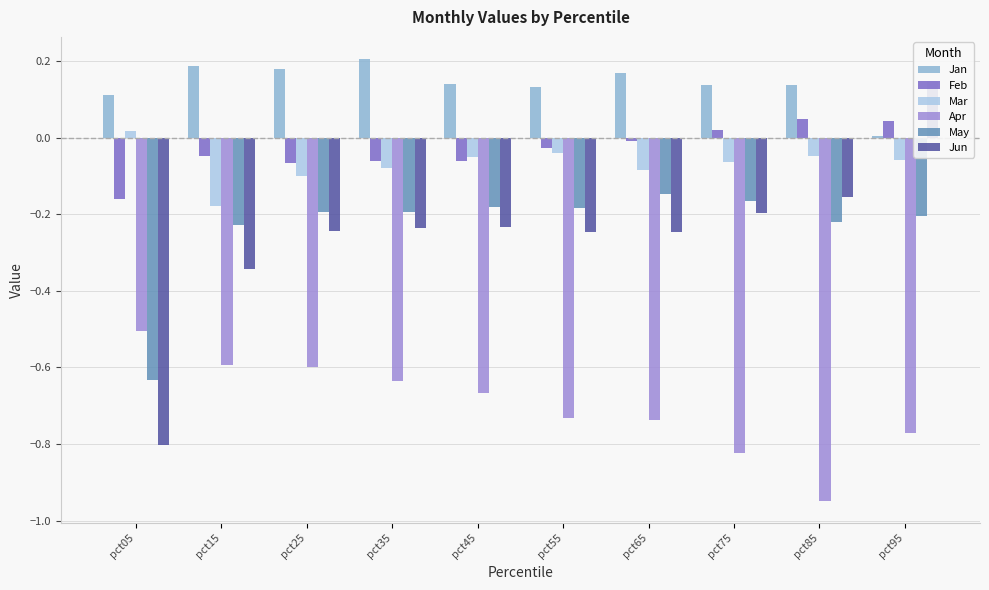

Does the chart contain stacked bars?

No